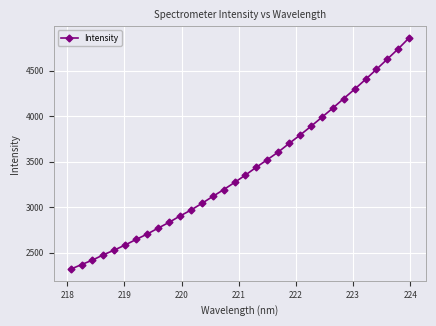

What is the value of the 3rd point from the left?

2420.4